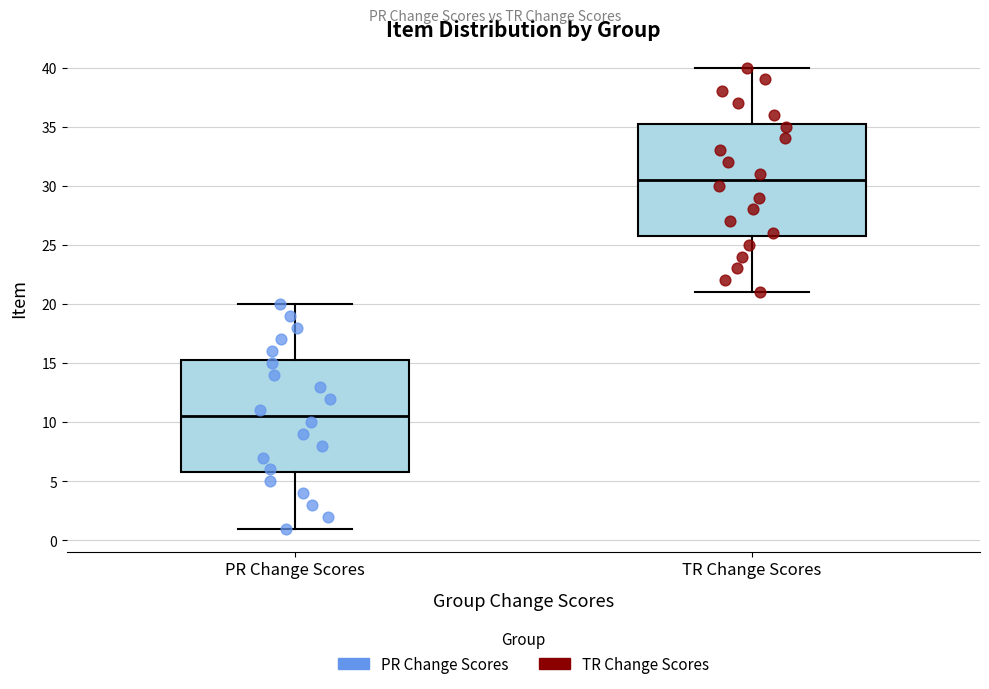

Reading left to right, transcribe this box plot: for each box, give where its median line is, the range the box spans, and where its two whiskers end, as read against the y-axis. The values are not printed on the chart, so give them approximately, as read against the axis.

PR Change Scores: median 10.5, box 6.0 to 15.5, whiskers 1.0 to 20.0
TR Change Scores: median 30.5, box 26.0 to 35.5, whiskers 21.0 to 40.0